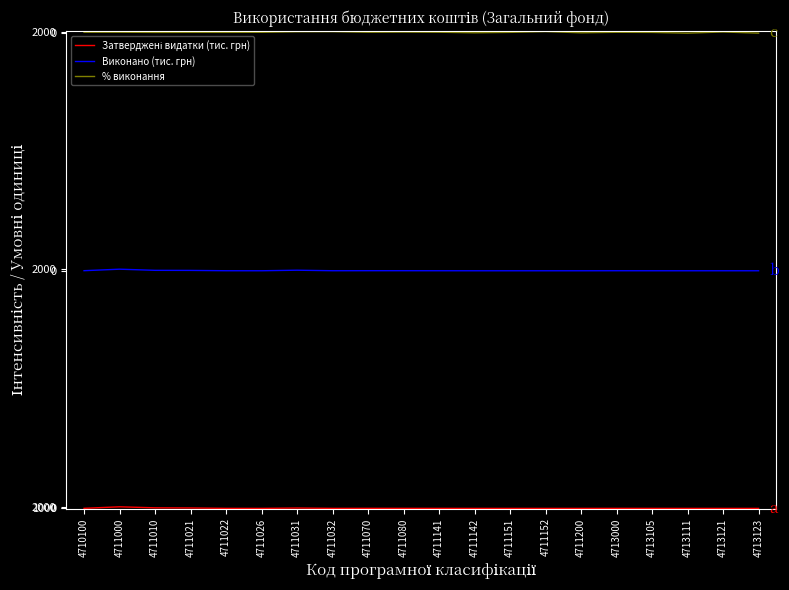

Reading right to left, extract all data points from this chart.

Затверджені видатки (тис. грн): 4713123=0.0	4713121=9.1	4713111=0.0	4713105=15.4	4713000=46.4	4711200=1.9	4711152=1.1	4711151=3.3	4711142=0.1	4711141=34.6	4711080=65.0	4711070=88.8	4711032=24.7	4711031=467.2	4711026=7.4	4711022=46.3	4711021=540.3	4711010=719.2	4711000=2000.0	4710100=99.2
Виконано (тис. грн): 4713123=300000.0	4713121=300011.6	4713111=300000.0	4713105=300012.1	4713000=300043.2	4711200=300000.7	4711152=300001.9	4711151=300002.7	4711142=300000.0	4711141=300034.1	4711080=300076.2	4711070=300088.2	4711032=300040.3	4711031=300708.5	4711026=300006.8	4711022=300038.1	4711021=300451.0	4711010=300551.4	4711000=302000.0	4710100=300101.4
% виконання: 4713123=600000.0	4713121=601506.4	4713111=600000.0	4713105=600929.2	4713000=601098.8	4711200=600451.9	4711152=602000.0	4711151=600989.3	4711142=600470.0	4711141=601164.0	4711080=601385.2	4711070=601173.6	4711032=601929.0	4711031=601792.8	4711026=601080.4	4711022=600971.5	4711021=600986.8	4711010=600906.3	4711000=601182.2	4710100=601208.3